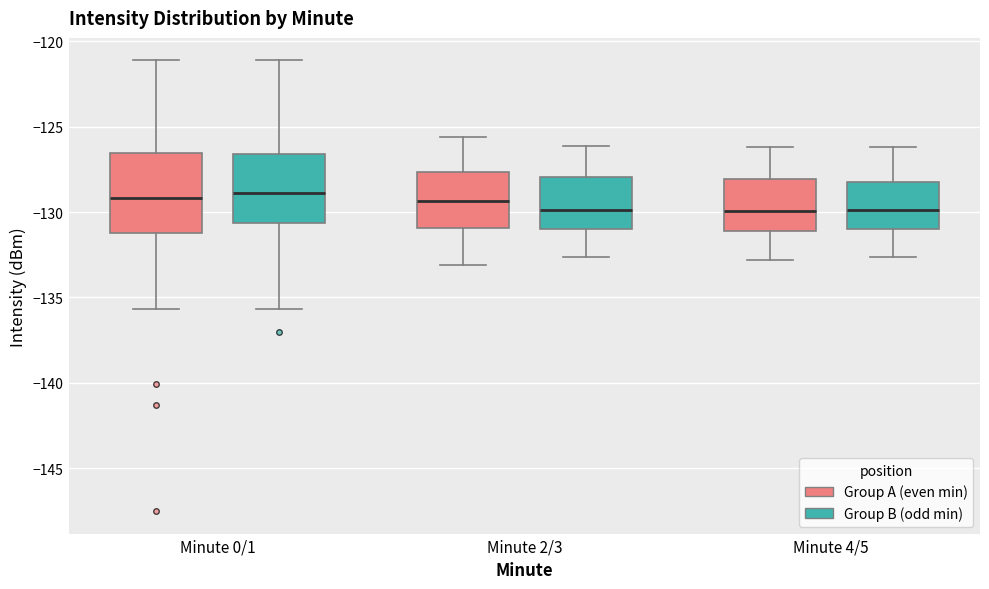

Reading left to right, read every box against the y-axis: the position of its median line, the range the box covers, and the ends of its whiskers. The values are not printed on the chart, so give them approximately, as read against the axis.

Minute 0/1 (Group A (even min)): median -129.0, box -131.0 to -126.5, whiskers -135.5 to -121.0
Minute 0/1 (Group B (odd min)): median -129.0, box -130.5 to -126.5, whiskers -135.5 to -121.0
Minute 2/3 (Group A (even min)): median -129.5, box -131.0 to -127.5, whiskers -133.0 to -125.5
Minute 2/3 (Group B (odd min)): median -130.0, box -131.0 to -128.0, whiskers -132.5 to -126.0
Minute 4/5 (Group A (even min)): median -130.0, box -131.0 to -128.0, whiskers -133.0 to -126.0
Minute 4/5 (Group B (odd min)): median -130.0, box -131.0 to -128.0, whiskers -132.5 to -126.0